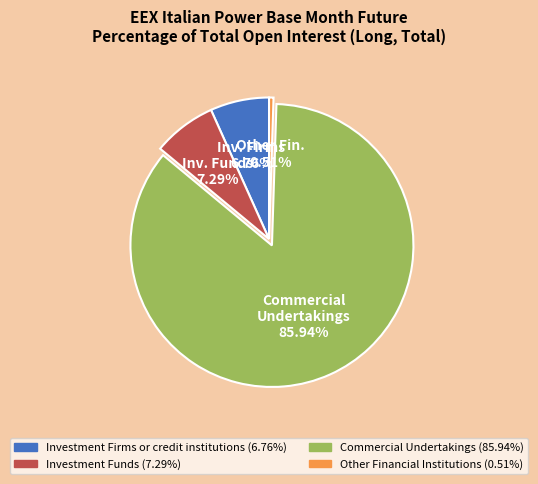

How many slices are in this pie chart?

4